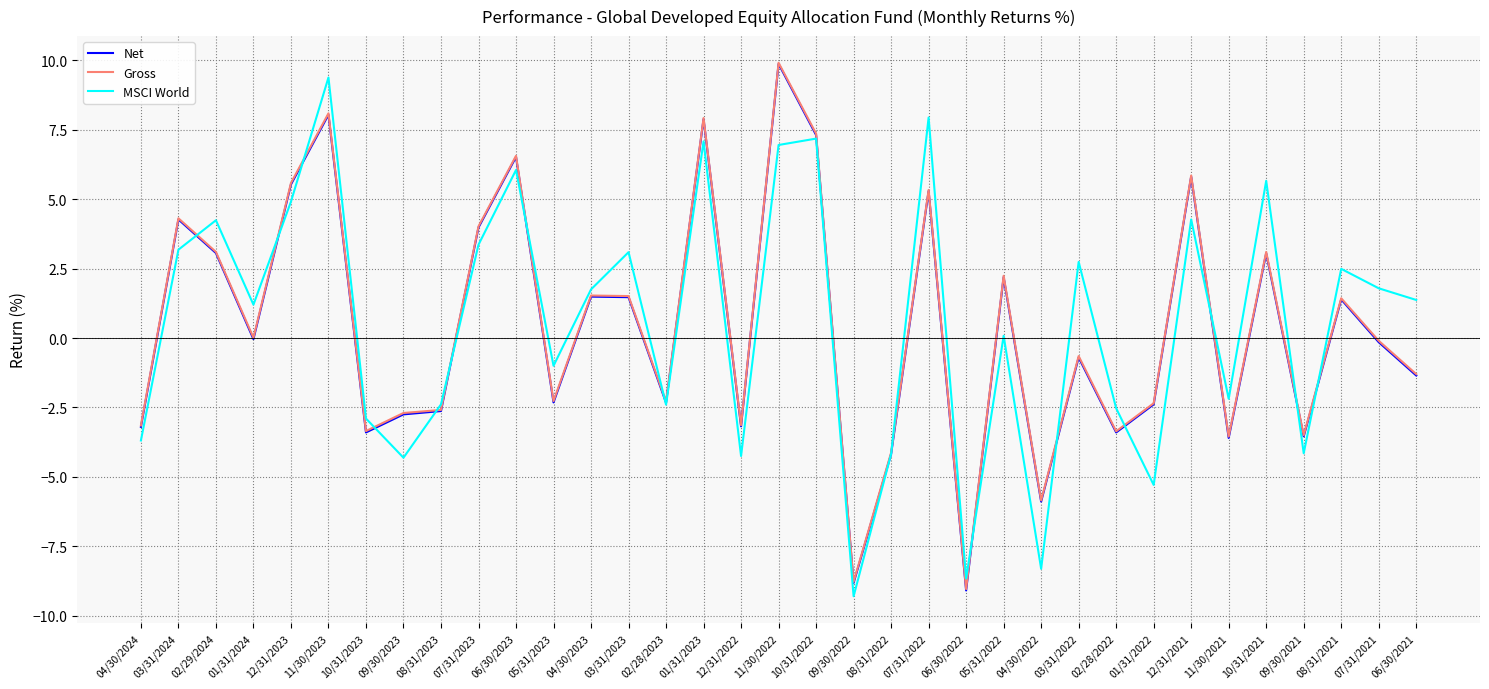

What position from the right is 12/31/2021?

7